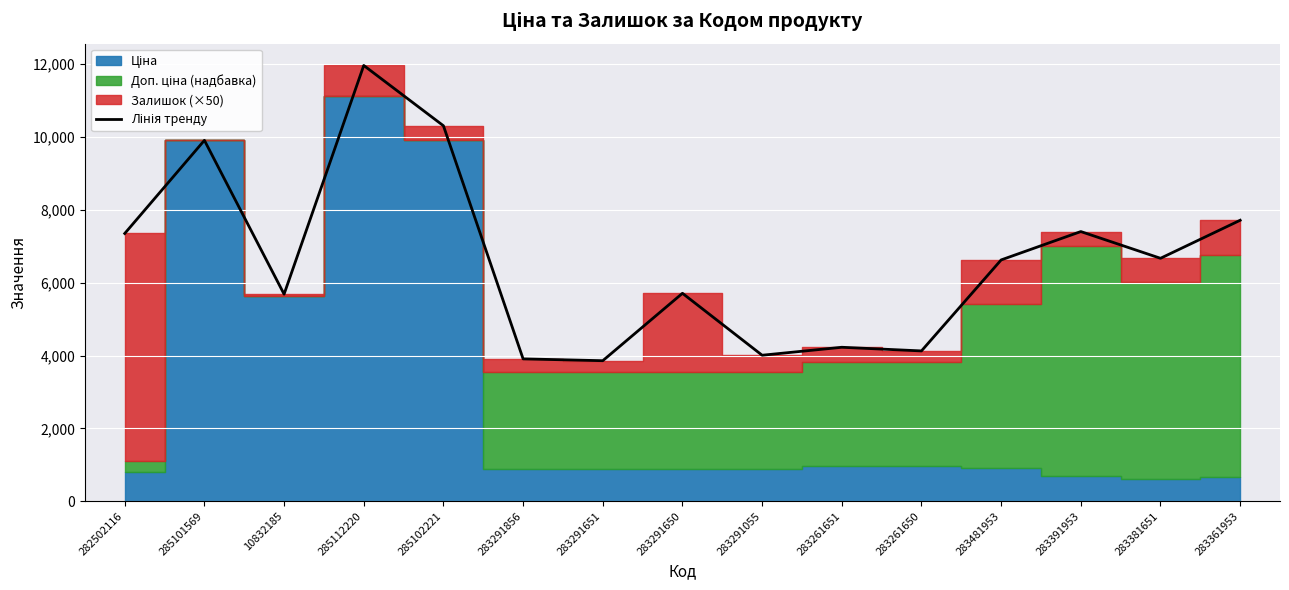

What is the sum of all values?

99479.3